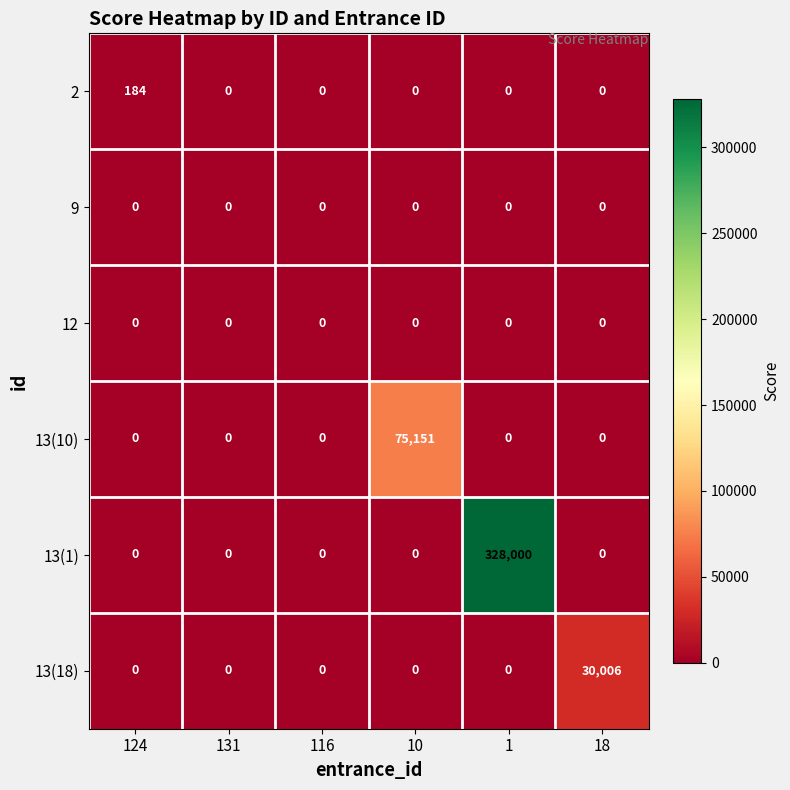

Which category has the highest value in the 13(18) series?

18